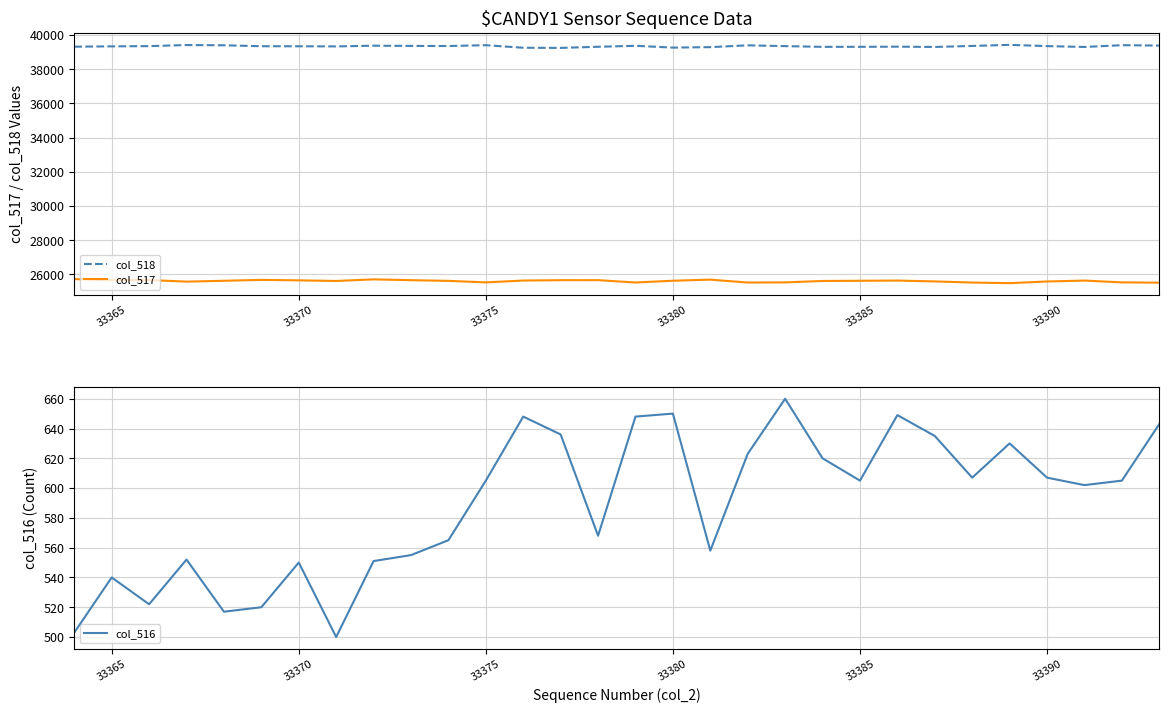

Rank the series by their average value, from highest to lowest.

col_518, col_517, col_516